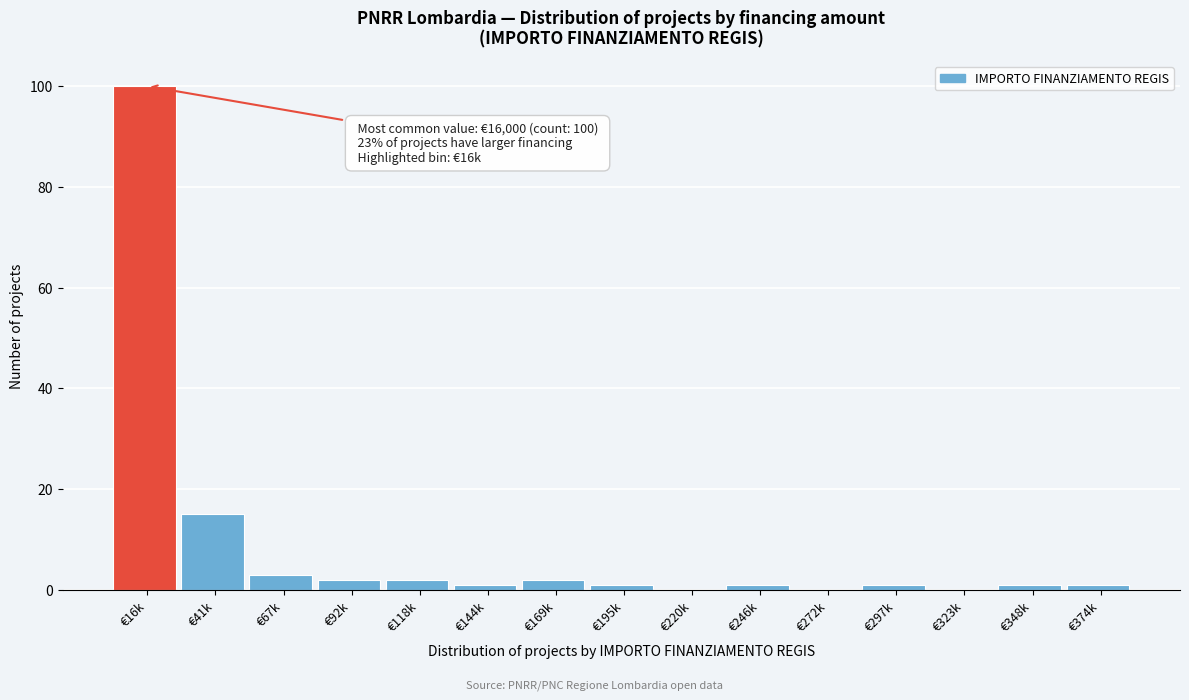

Reading right to left, extract all data points from this chart.

€374k=1	€348k=1	€323k=0	€297k=1	€272k=0	€246k=1	€220k=0	€195k=1	€169k=2	€144k=1	€118k=2	€92k=2	€67k=3	€41k=15	€16k=100